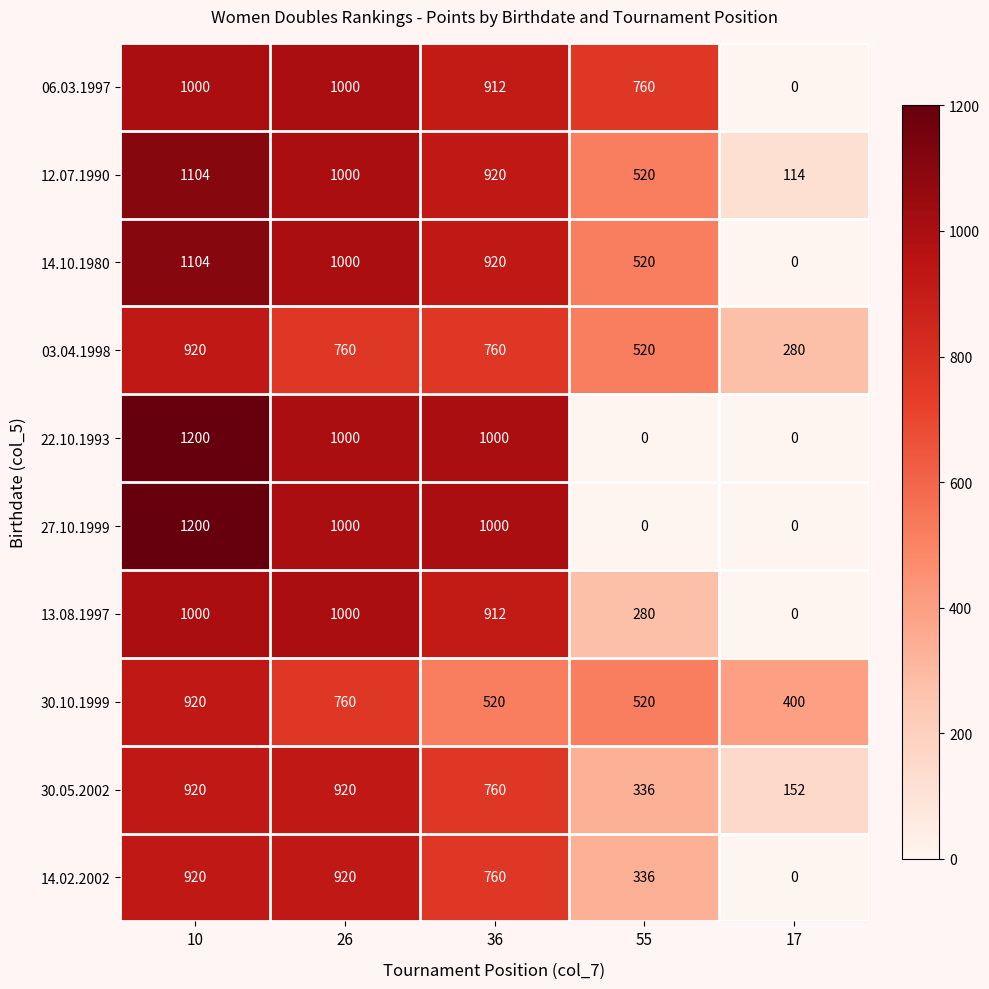

What is the difference between the maximum and minimum values in the 13.08.1997 series?

1000